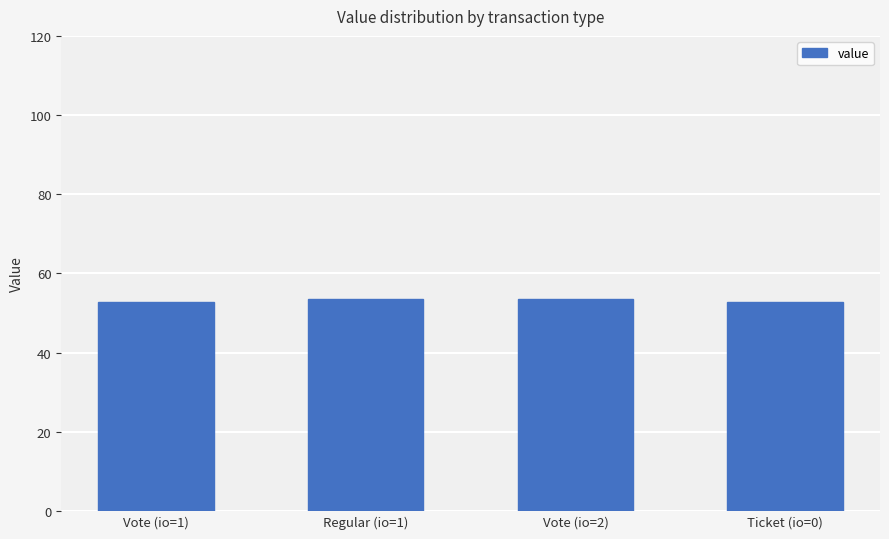

What is the sum of all values?

212.6